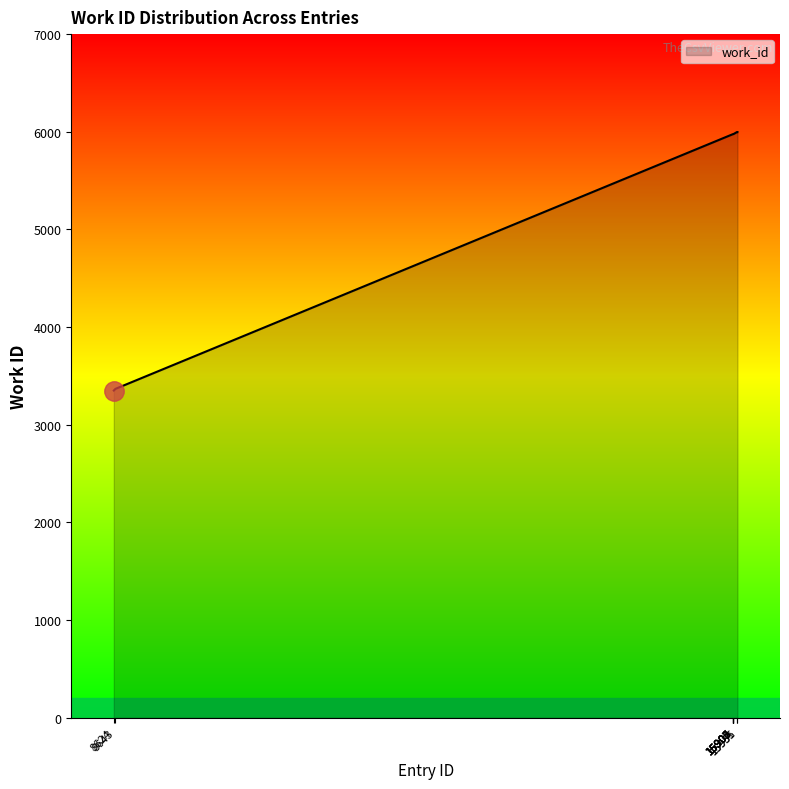

Count the number of data series in this chart.

1